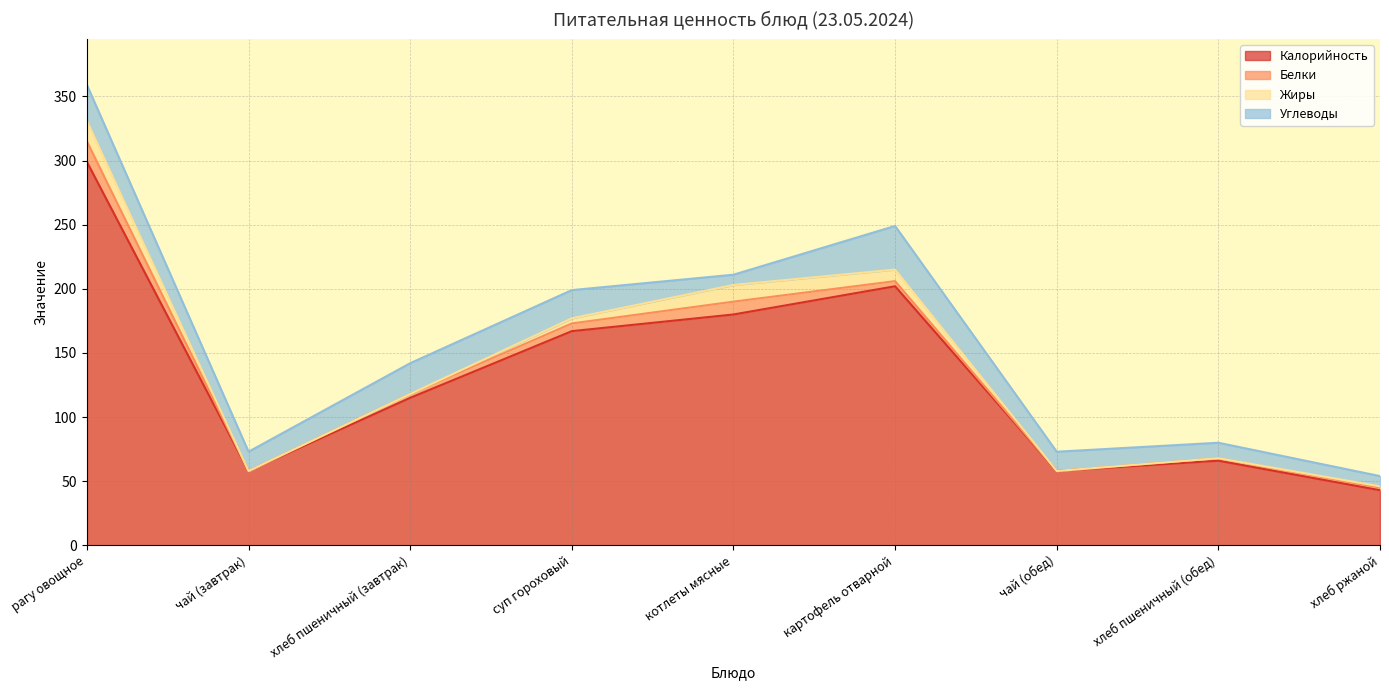

Reading left to right, transcribe all the data shown in this chart.

Калорийность: 299	58	115	167	180	202	58	66	43
Белки: 16	0	3	6	10	4	0	2	2
Жиры: 16	0	0	4	13	9	0	0	1
Углеводы: 28	15	24	22	8	34	15	12	8